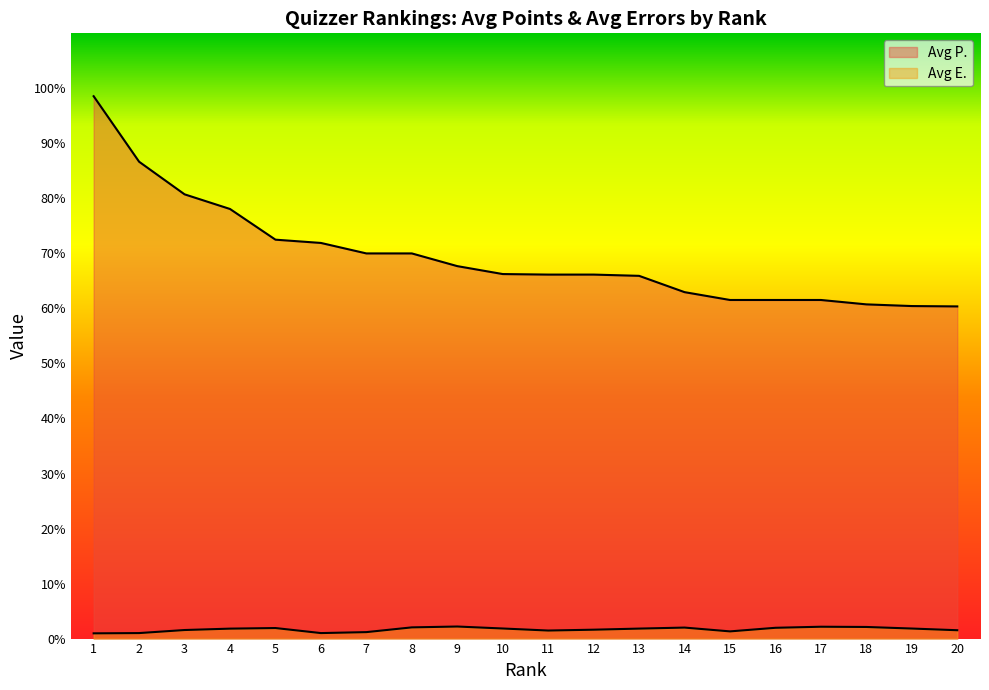

Which series has the largest total across all categories?

Avg P.